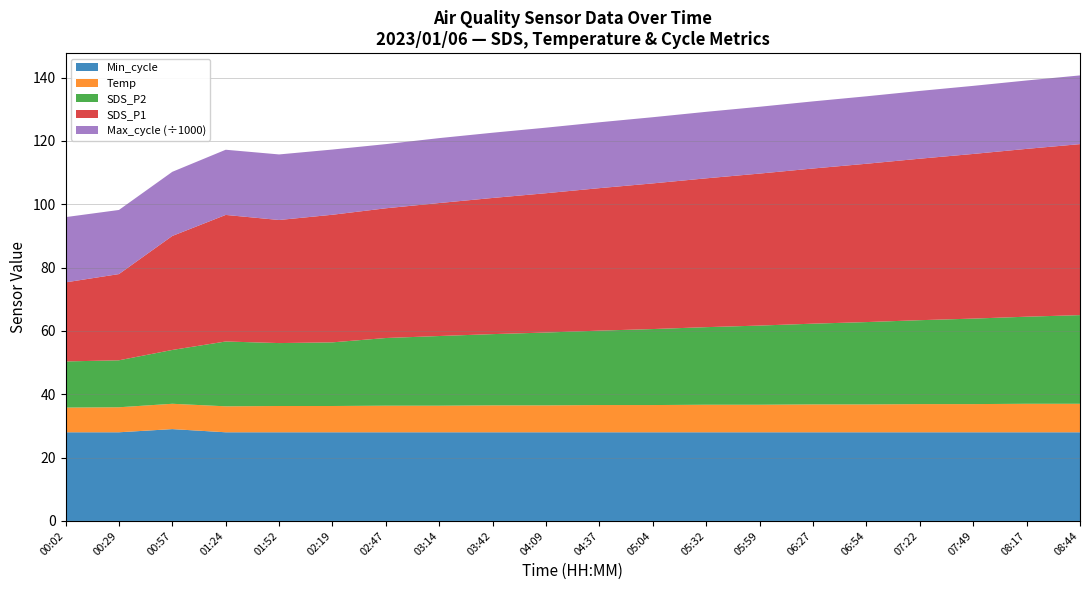

Reading left to right, list all the values displayed in this chart.

Min_cycle: 28.0	28.0	29.0	28.0	28.0	28.0	28.0	28.0	28.0	28.0	28.0	28.0	28.0	28.0	28.0	28.0	28.0	28.0	28.0	28.0
Temp: 7.8	7.9	8.0	8.2	8.3	8.3	8.4	8.4	8.5	8.5	8.6	8.6	8.7	8.7	8.8	8.8	8.9	8.9	9.0	9.0
SDS_P2: 14.6	14.8	17.0	20.5	19.9	20.1	21.4	22.0	22.5	23.0	23.5	24.0	24.5	25.0	25.5	26.0	26.5	27.0	27.5	28.0
SDS_P1: 25.0	27.2	36.0	40.0	38.9	40.3	41.0	42.0	43.0	44.0	45.0	46.0	47.0	48.0	49.0	50.0	51.0	52.0	53.0	54.0
Max_cycle: 20604.0	20246.0	20254.0	20586.0	20704.0	20590.0	20262.0	20500.0	20600.0	20700.0	20800.0	20900.0	21000.0	21100.0	21200.0	21300.0	21400.0	21500.0	21600.0	21700.0